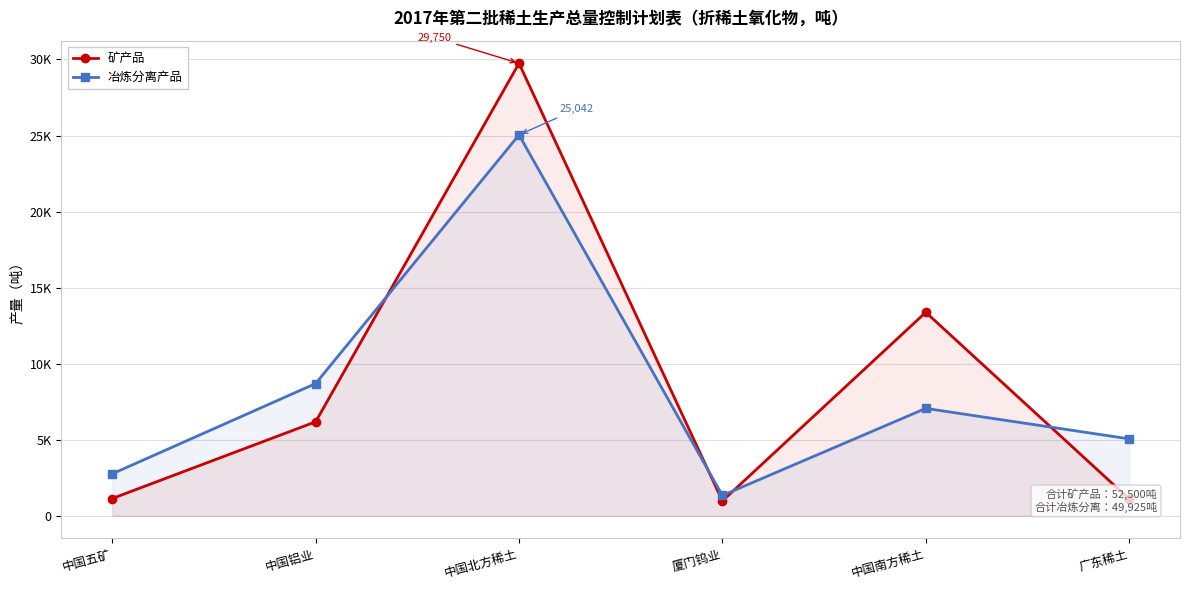

How many times do 矿产品 and 冶炼分离产品 cross each other?

4